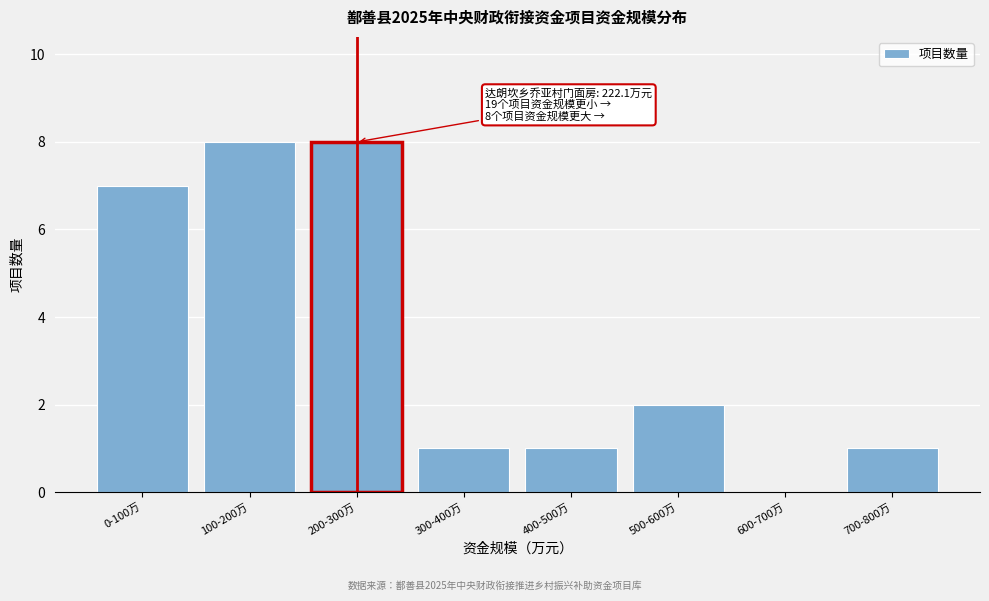

Reading left to right, list all the values displayed in this chart.

0-100万=7	100-200万=8	200-300万=8	300-400万=1	400-500万=1	500-600万=2	600-700万=0	700-800万=1